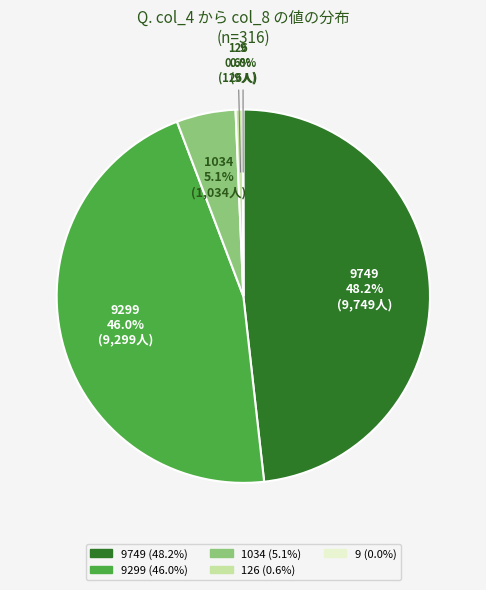

Is there a majority slice in this chart?

No